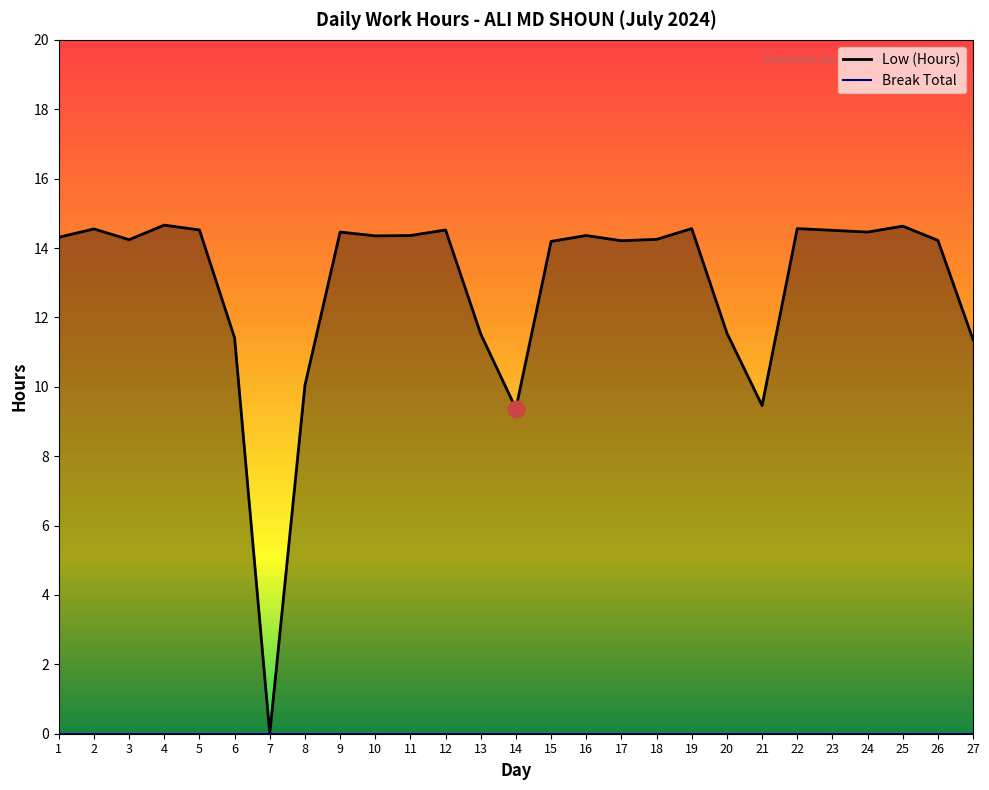

How many interior local peaks (higher than both neighbors) does the data have?

8